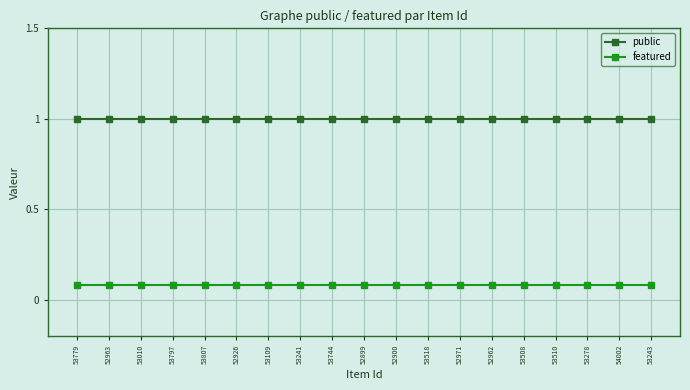

What is the difference between the highest and lowest values at 53109?

0.9